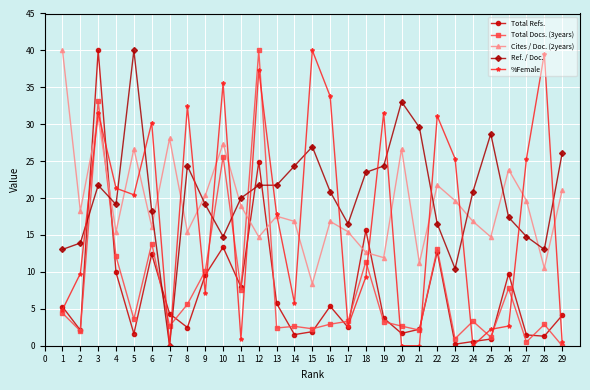

How many lines are shown in the chart?

5